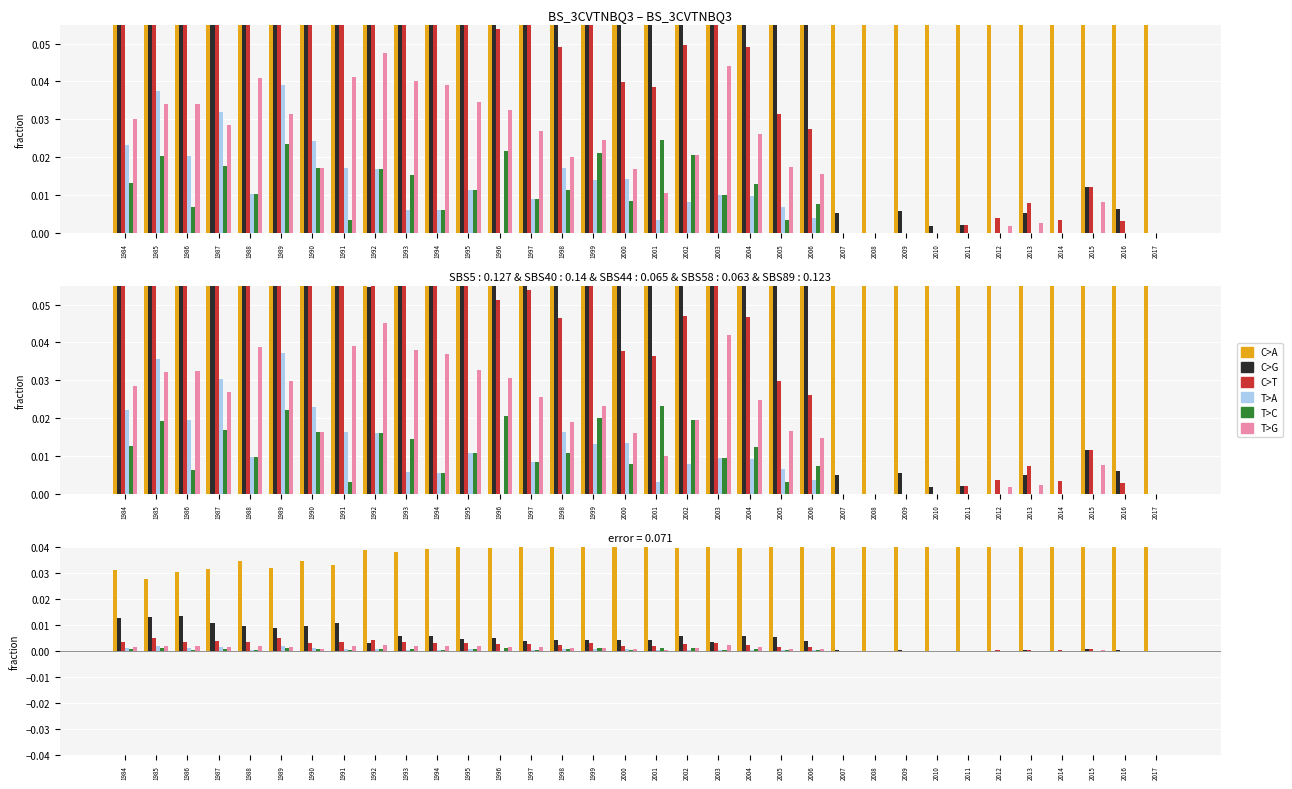

Reading right to left, list all the values displayed in this chart.

C>A: 0.1	0.0	0.0	0.0	0.0	0.0	0.0	0.0	0.0	0.1	0.0	0.0	0.0	0.0	0.0	0.0	0.0	0.0	0.0	0.0	0.0	0.0	0.0	0.0	0.0	0.0	0.0	0.0	0.0	0.0	0.0	0.0	0.0	0.0
C>G: 0.0	0.0	0.0	0.0	0.0	0.0	0.0	0.0	0.0	0.0	0.0	0.0	0.0	0.0	0.0	0.0	0.0	0.0	0.0	0.0	0.0	0.0	0.0	0.0	0.0	0.0	0.0	0.0	0.0	0.0	0.0	0.0	0.0	0.0
C>T: 0.0	0.0	0.0	0.0	0.0	0.0	0.0	0.0	0.0	0.0	0.0	0.0	0.0	0.0	0.0	0.0	0.0	0.0	0.0	0.0	0.0	0.0	0.0	0.0	0.0	0.0	0.0	0.0	0.0	0.0	0.0	0.0	0.0	0.0
T>A: 0.0	0.0	0.0	0.0	0.0	0.0	0.0	0.0	0.0	0.0	0.0	0.0	0.0	0.0	0.0	0.0	0.0	0.0	0.0	0.0	0.0	0.0	0.0	0.0	0.0	0.0	0.0	0.0	0.0	0.0	0.0	0.0	0.0	0.0
T>C: 0.0	0.0	0.0	0.0	0.0	0.0	0.0	0.0	0.0	0.0	0.0	0.0	0.0	0.0	0.0	0.0	0.0	0.0	0.0	0.0	0.0	0.0	0.0	0.0	0.0	0.0	0.0	0.0	0.0	0.0	0.0	0.0	0.0	0.0
T>G: 0.0	0.0	0.0	0.0	0.0	0.0	0.0	0.0	0.0	0.0	0.0	0.0	0.0	0.0	0.0	0.0	0.0	0.0	0.0	0.0	0.0	0.0	0.0	0.0	0.0	0.0	0.0	0.0	0.0	0.0	0.0	0.0	0.0	0.0